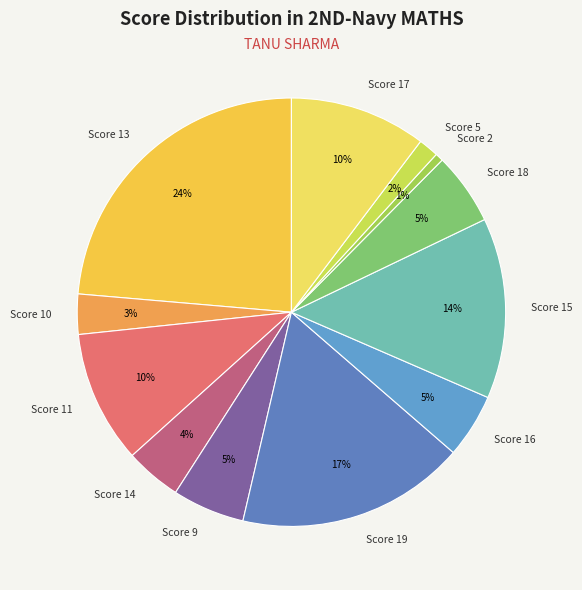

Combined, do Score 11 and Score 16 account for over 50%?

No